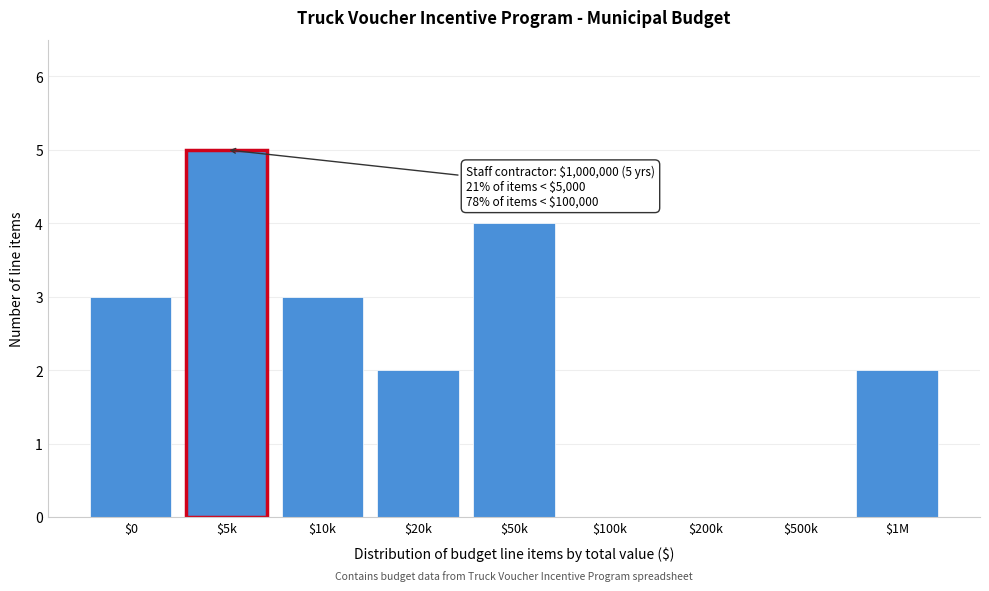

True or false: the data shows 0 at $200k.

True